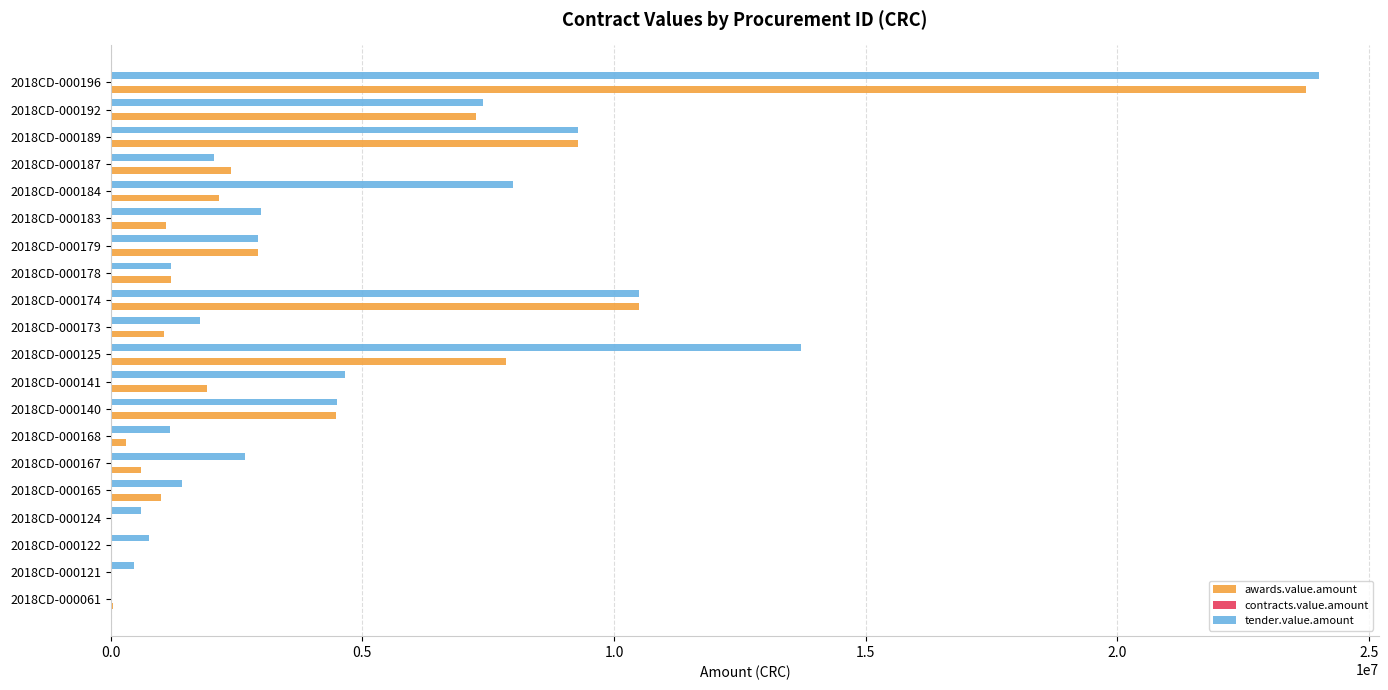

Where is awards.value.amount nearest to the value 11875000?

2018CD-000174